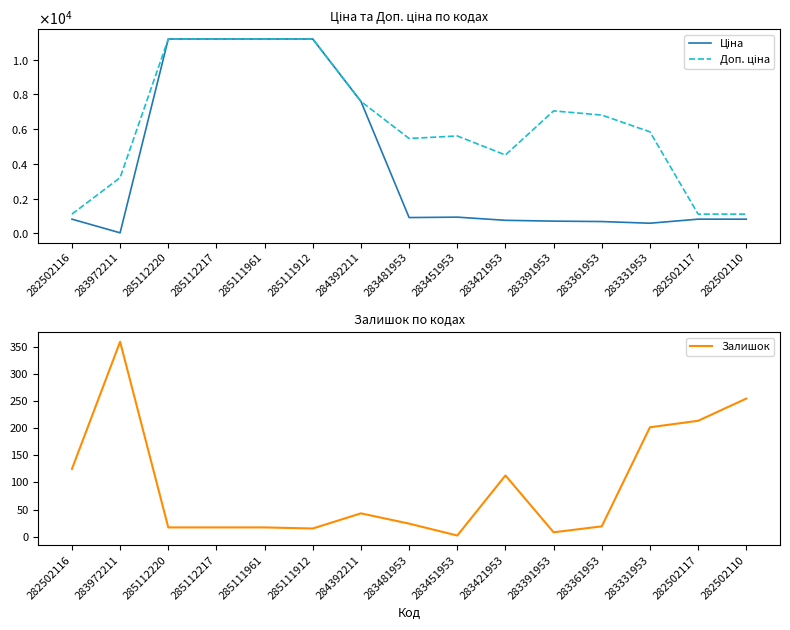

Is it true that Ціна equals 584.4 at 283331953?

True